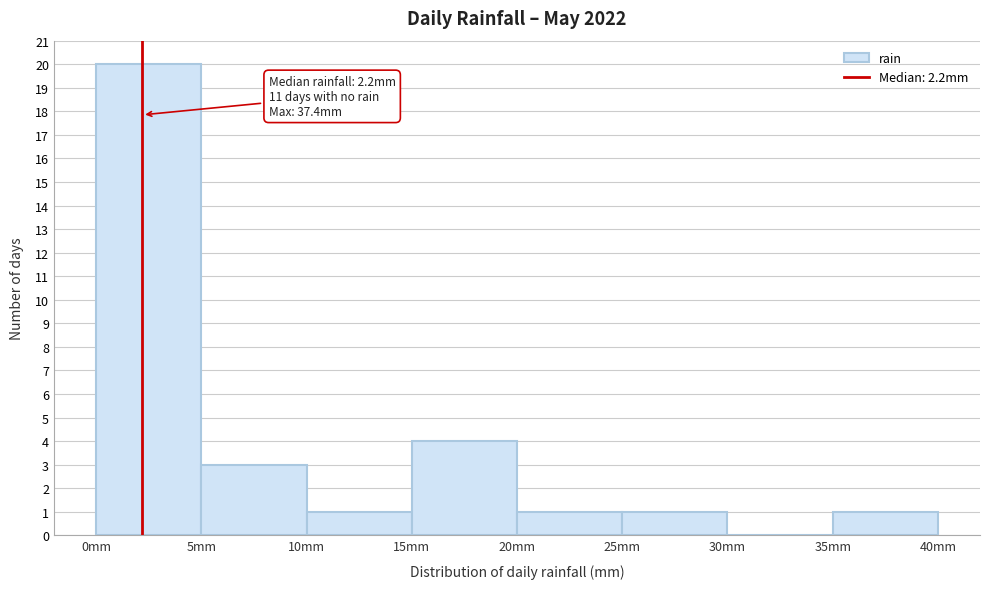

Over which range of the x-axis is the bar tallest?

0 to 5